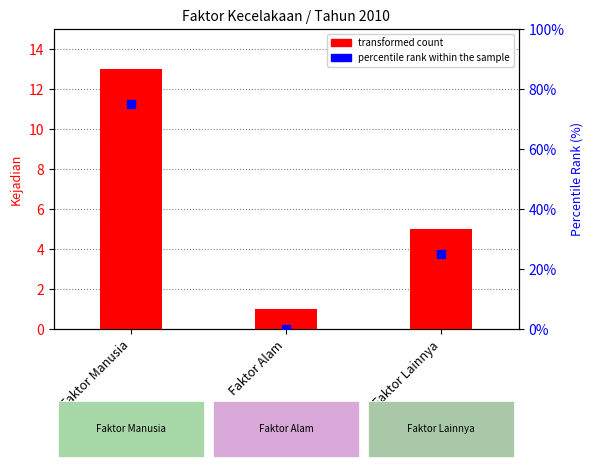

At which category is the sum across all series the highest?

Faktor Manusia